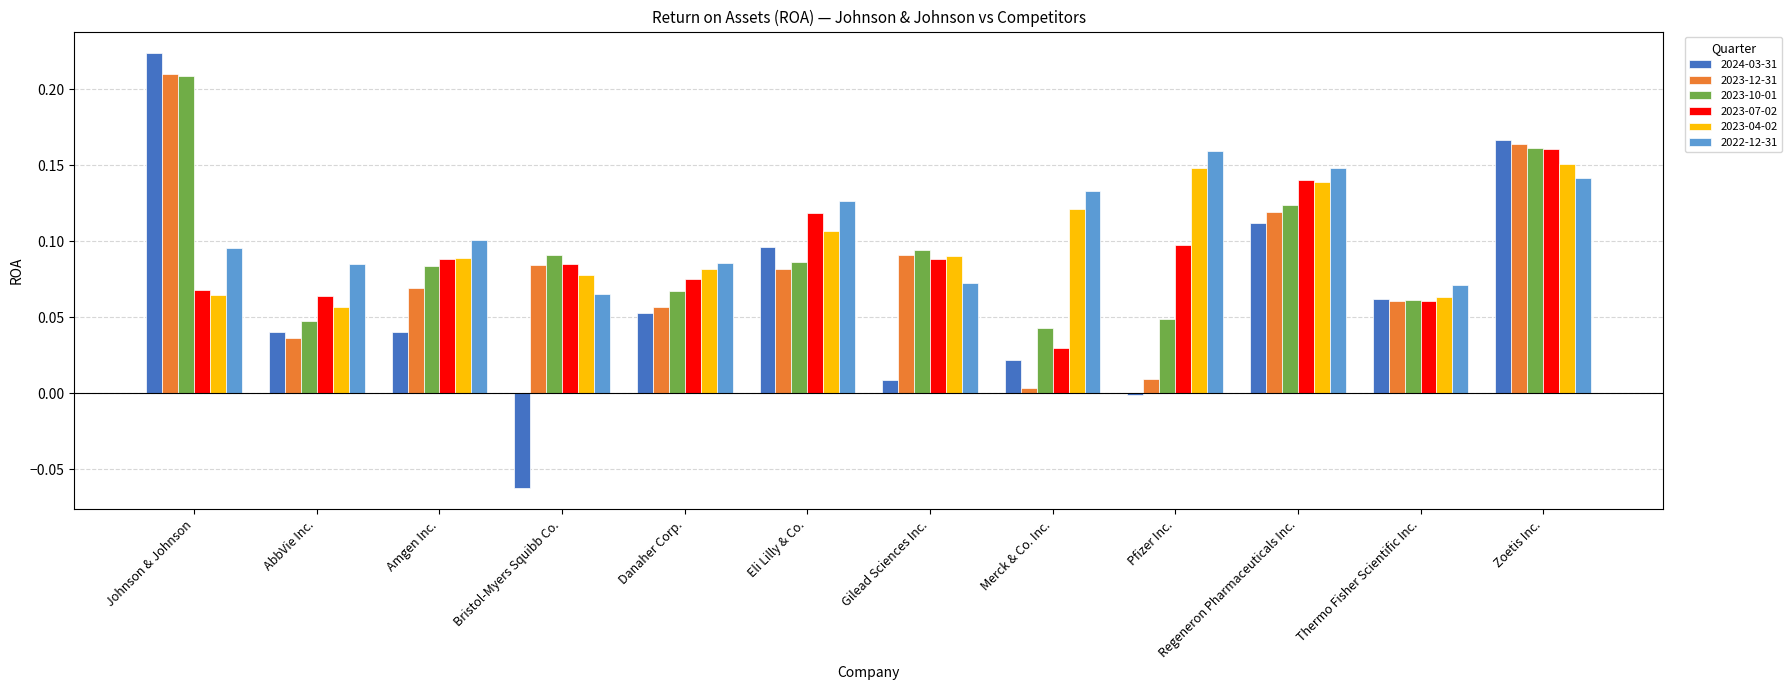

Is it true that 2024-03-31 equals 0.0 at Gilead Sciences Inc.?

True